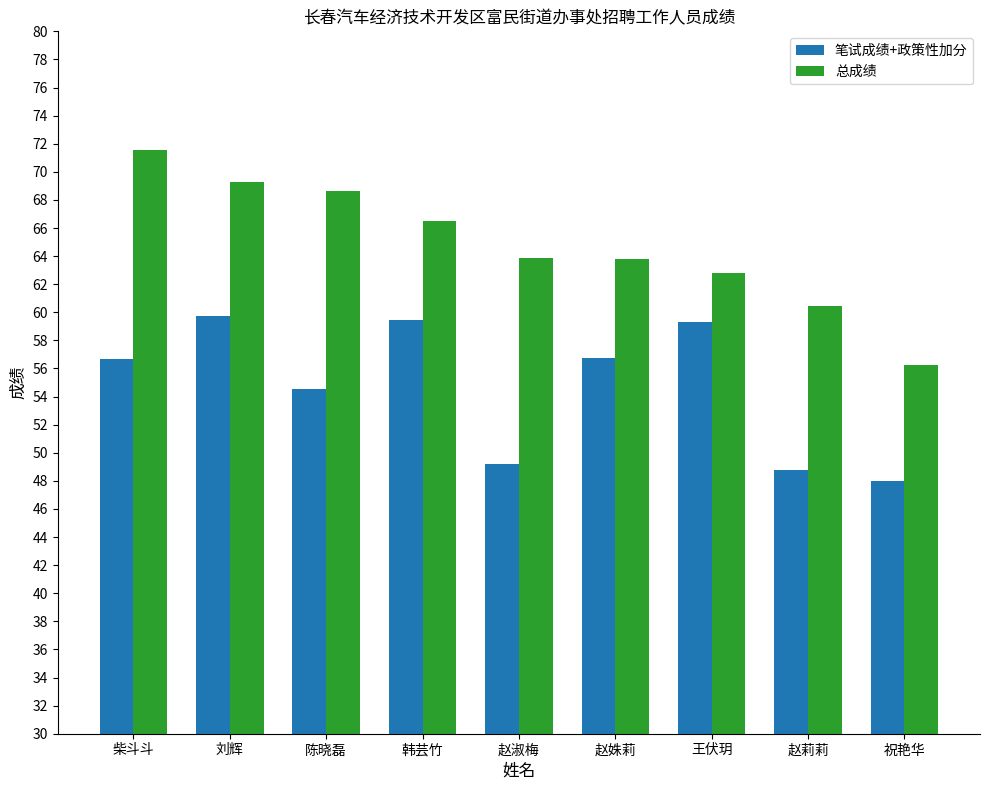

What are all the series names shown in the legend?

笔试成绩+政策性加分, 总成绩